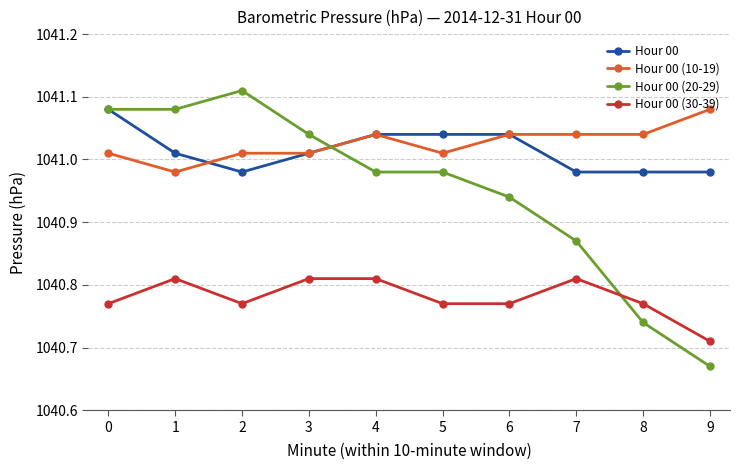

At which label does Hour 00 (30-39) reach its minimum?

9